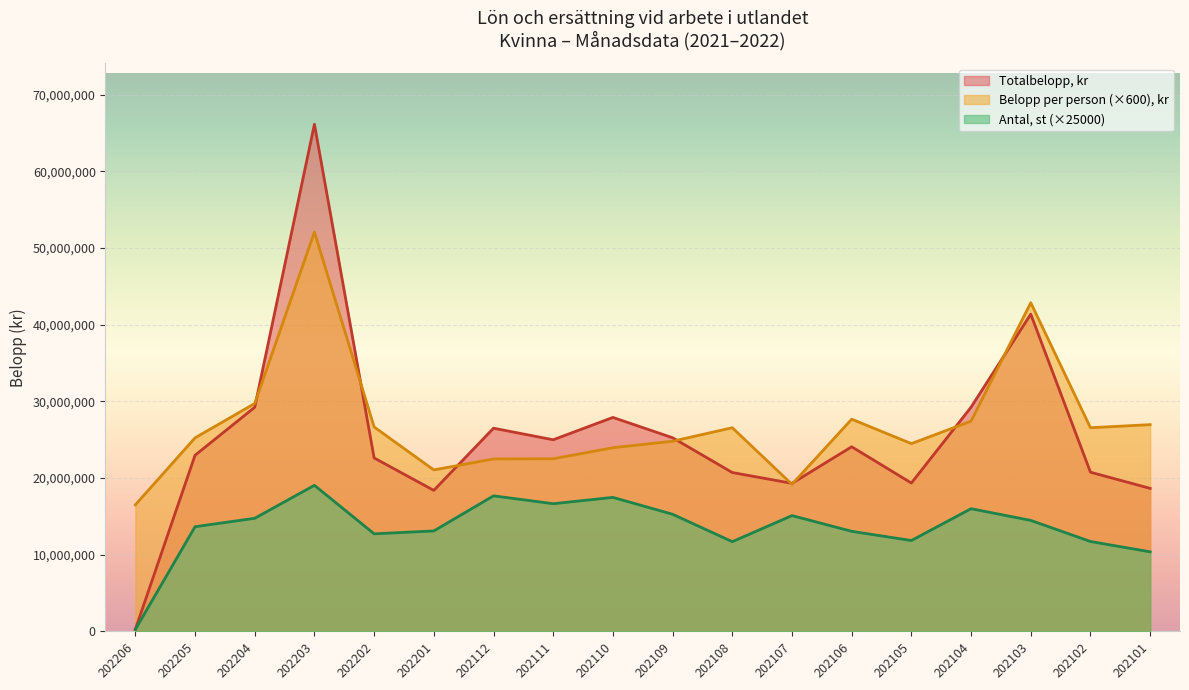

At which label is the value closest to 33205908?

202104